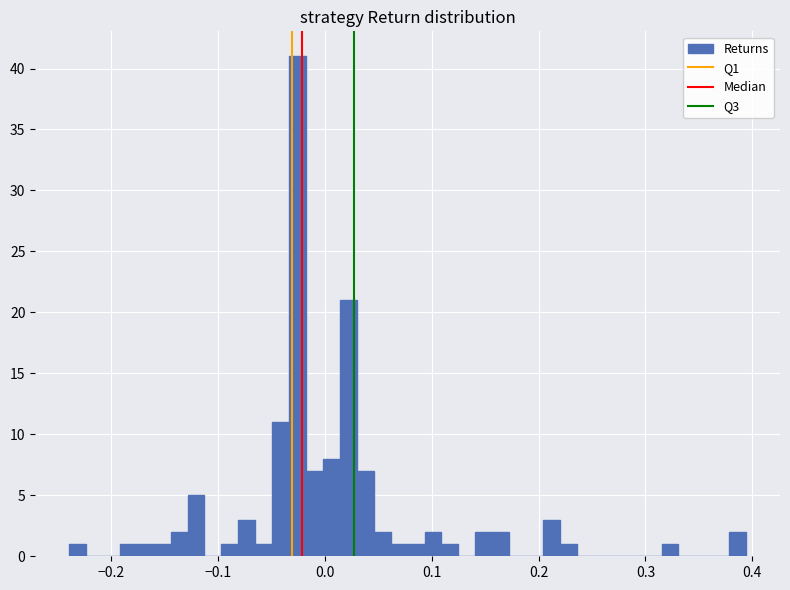

Around what value on the x-axis is the tallest bar? Give the approximate position of its centre, as read against the axis.

-0.03